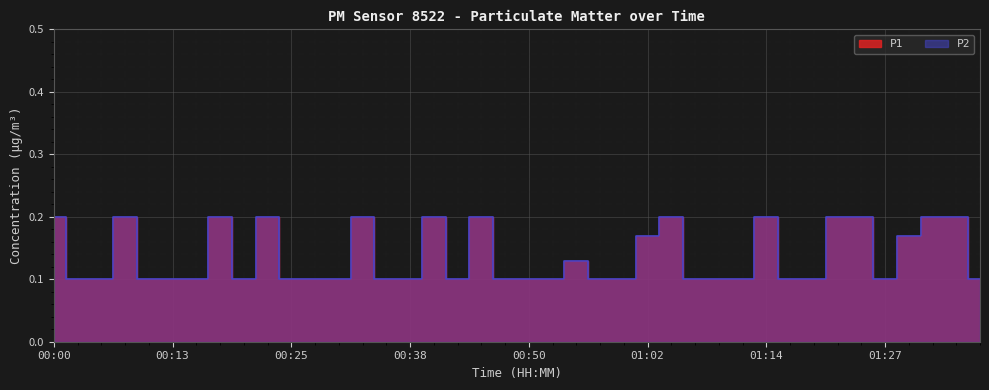

In P1, how many points are higher than both neighbors (excluding endpoints)?

9